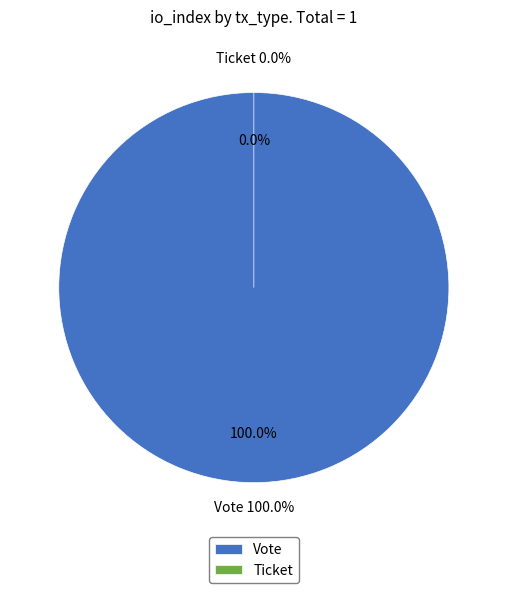

Is it true that Vote is 94% of the pie?

False